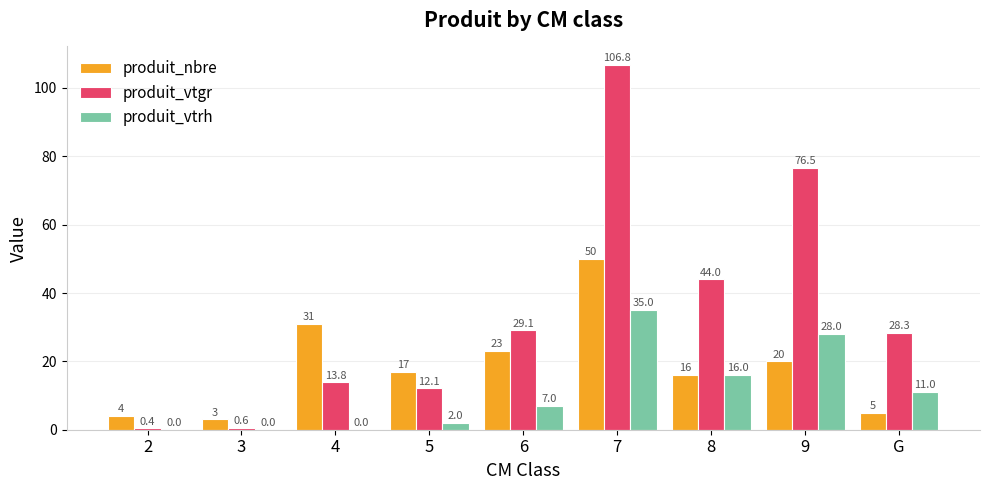

What is the difference between the produit_vtrh values at 2 and 5?

2.0